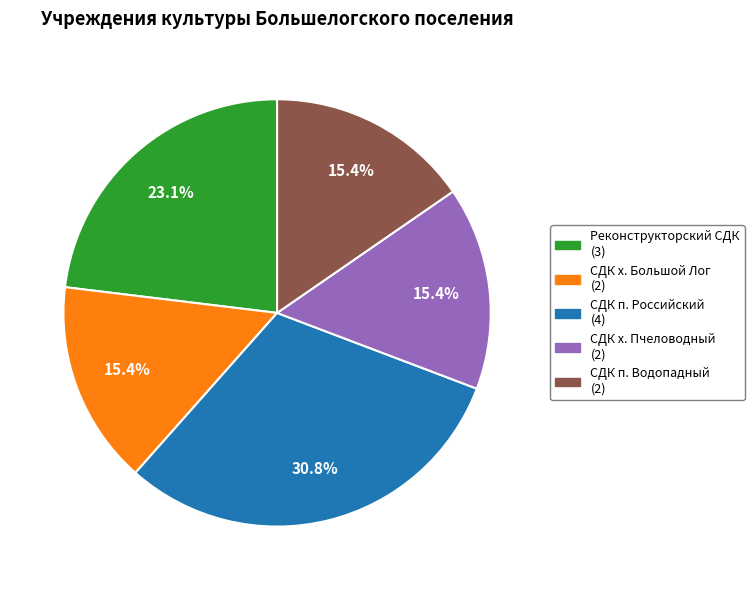

Is there a majority slice in this chart?

No